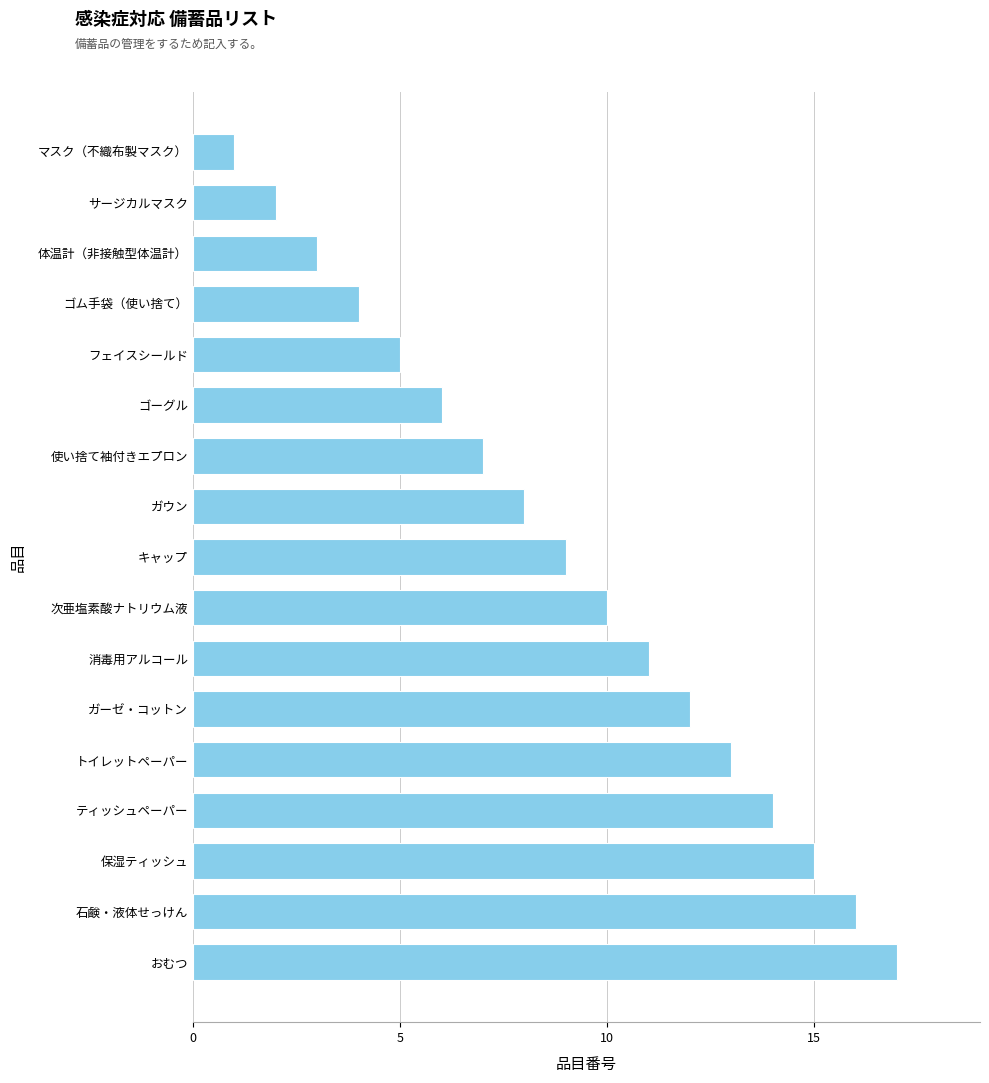

What is the greatest value displayed?

17